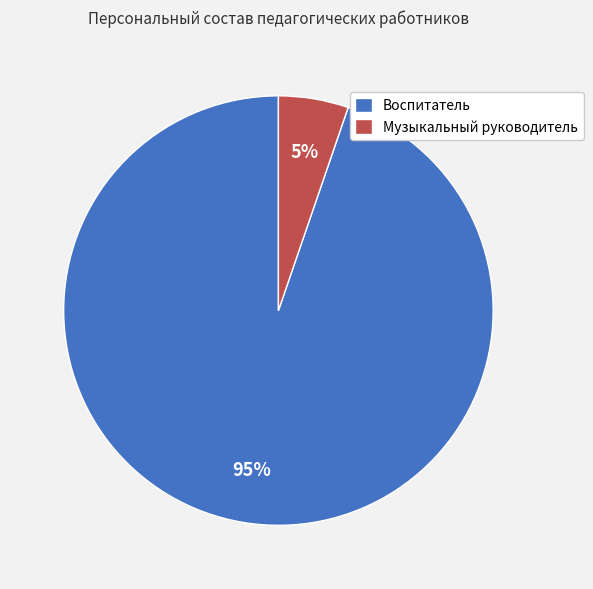

Which has a higher value, Воспитатель or Музыкальный руководитель?

Воспитатель